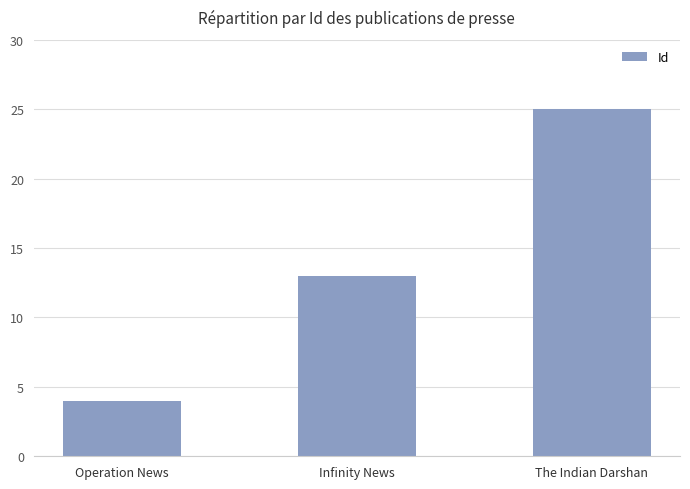

What is the ratio of the value at Infinity News to the value at The Indian Darshan?

0.5